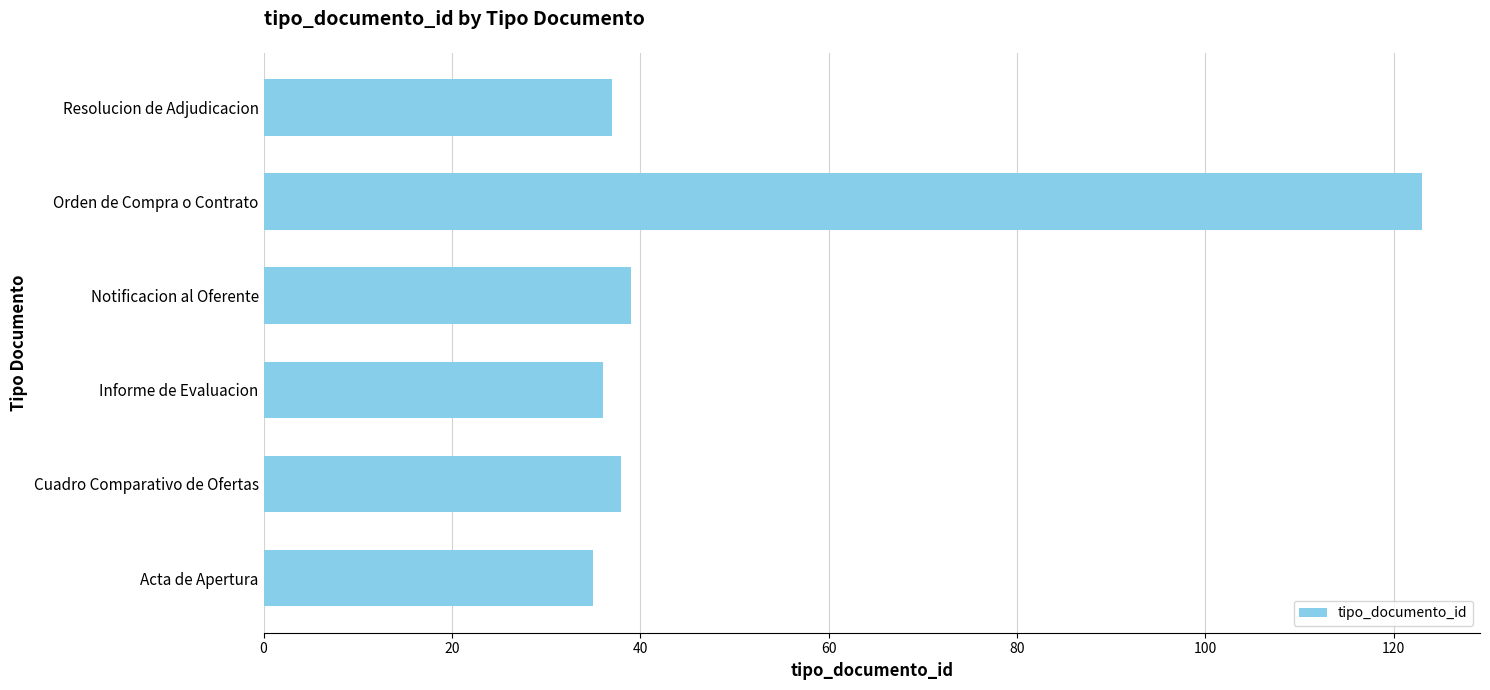

How many values are below 38?

3